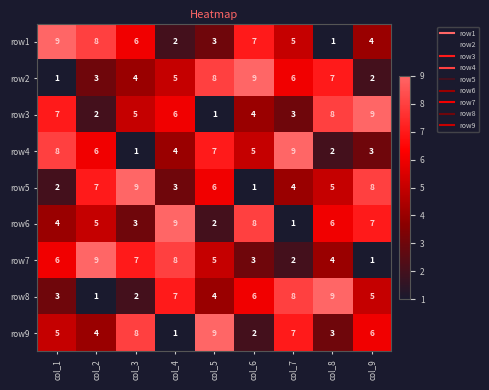

Where does the row1 series first go above 5?

col_1